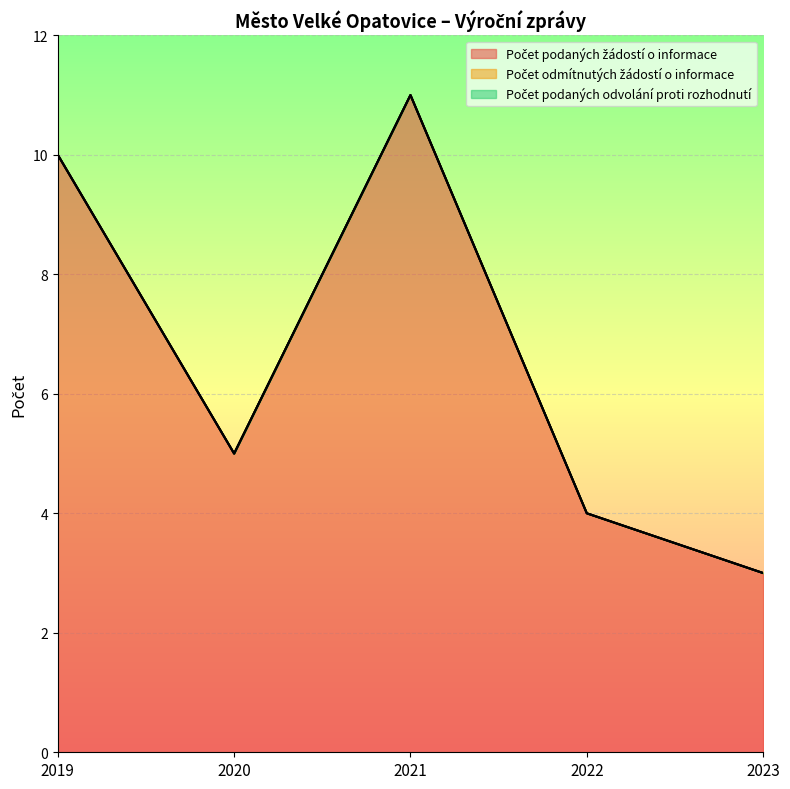

What is the spread (max minus min) of values at 2020?

5